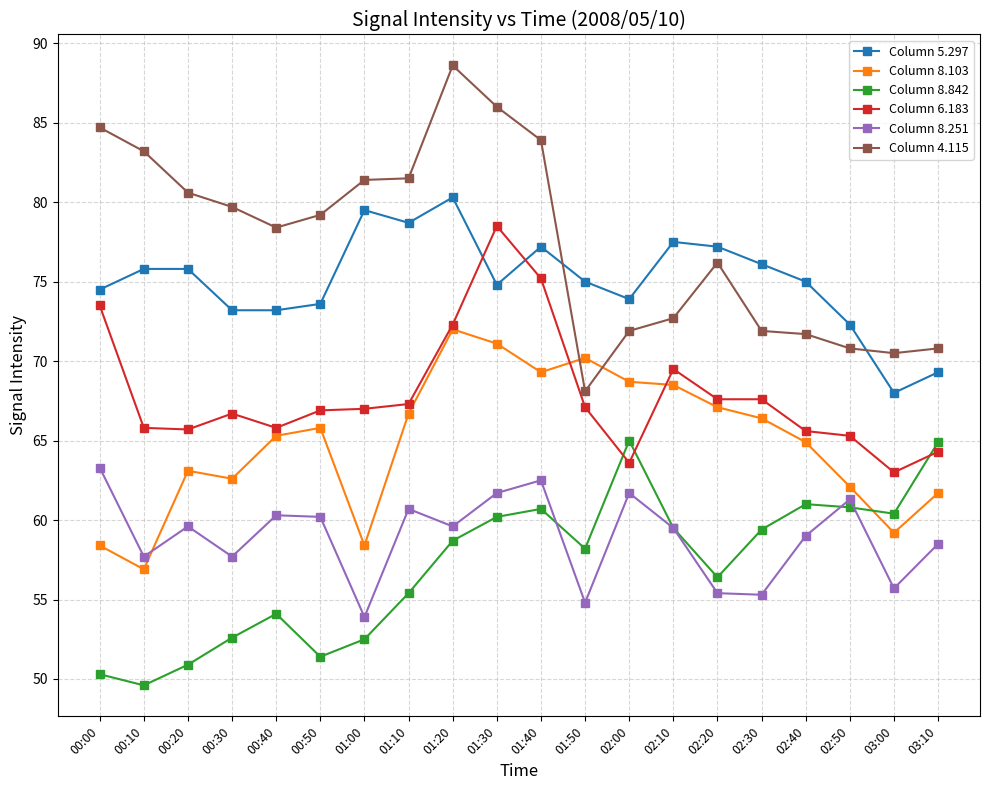

Which series has the largest range (max minus min)?

Column 4.115